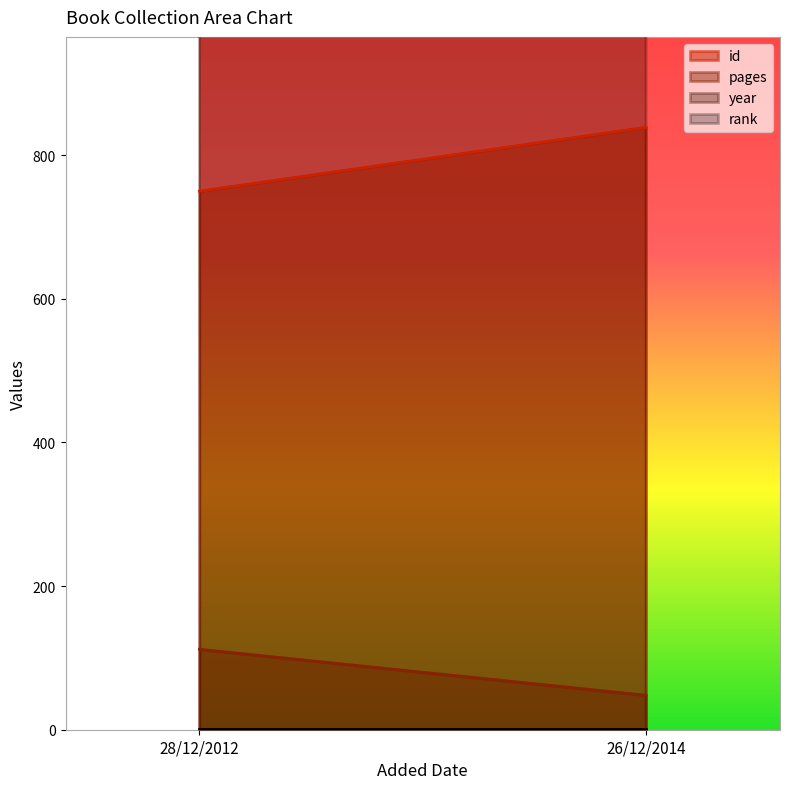

What are all the series names shown in the legend?

id, pages, year, rank